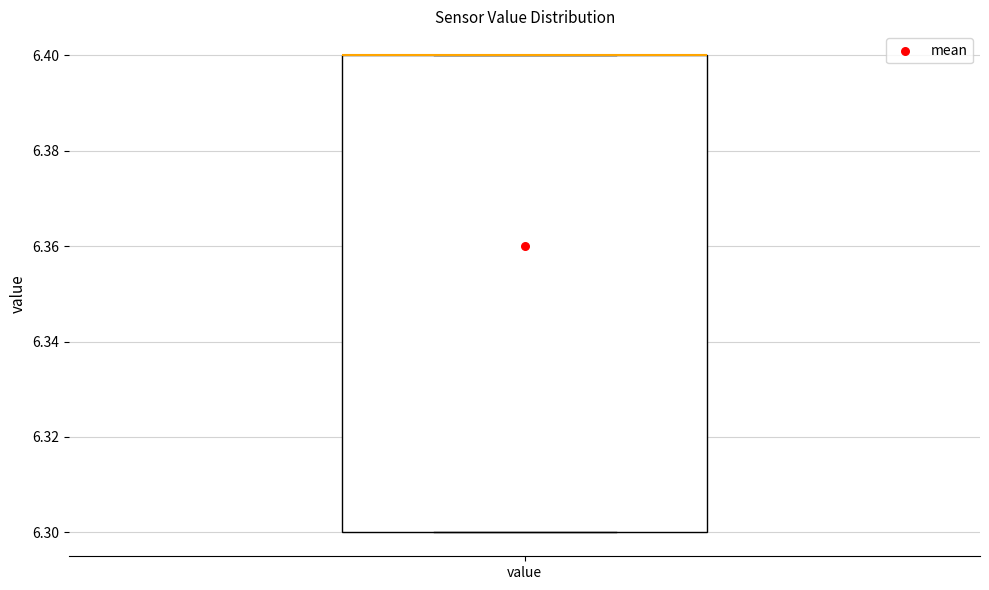

Transcribe this box plot: give where the median line is, the range the box spans, and where the two whiskers end, as read against the y-axis. The values are not printed on the chart, so give them approximately, as read against the axis.

median 6.4 (drawn on the box's upper edge), box 6.3 to 6.4, whiskers 6.3 to 6.4